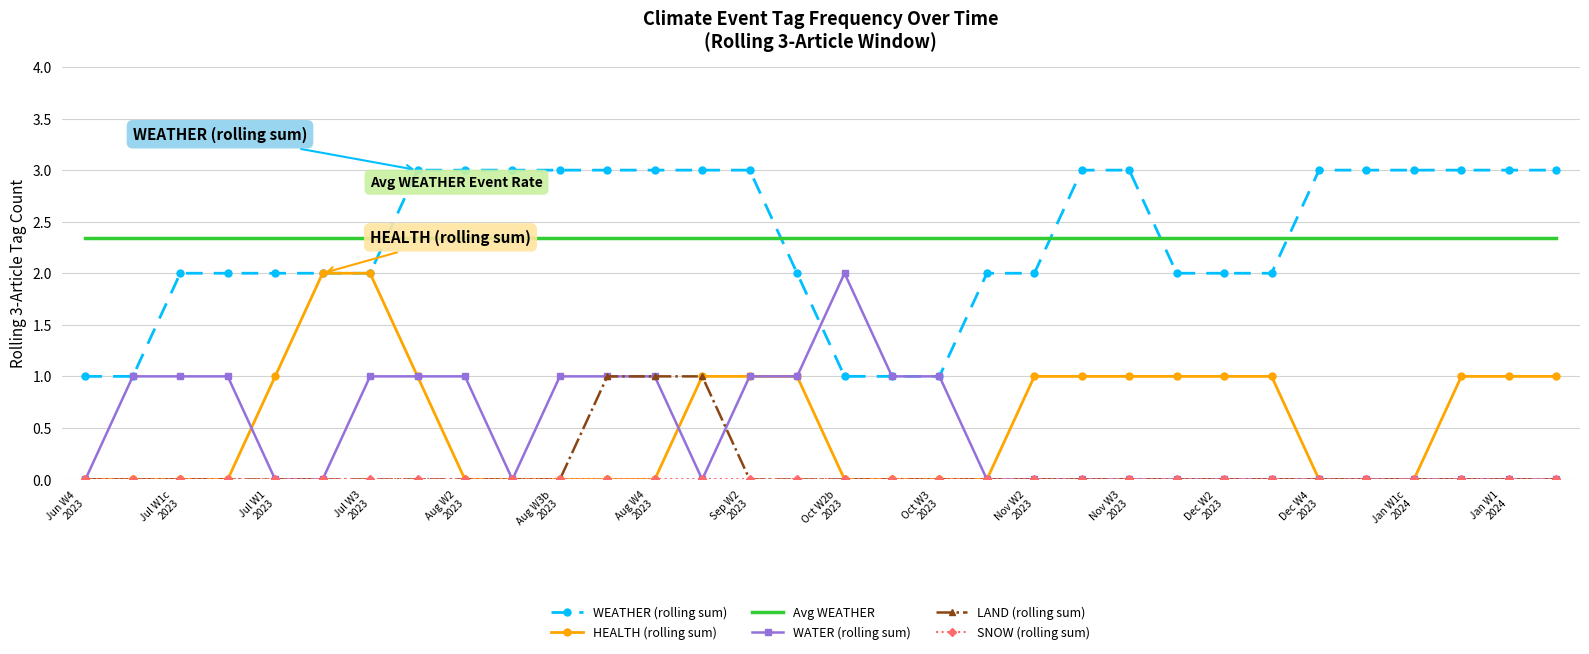

True or false: Avg WEATHER and HEALTH (rolling sum) intersect in this chart.

False